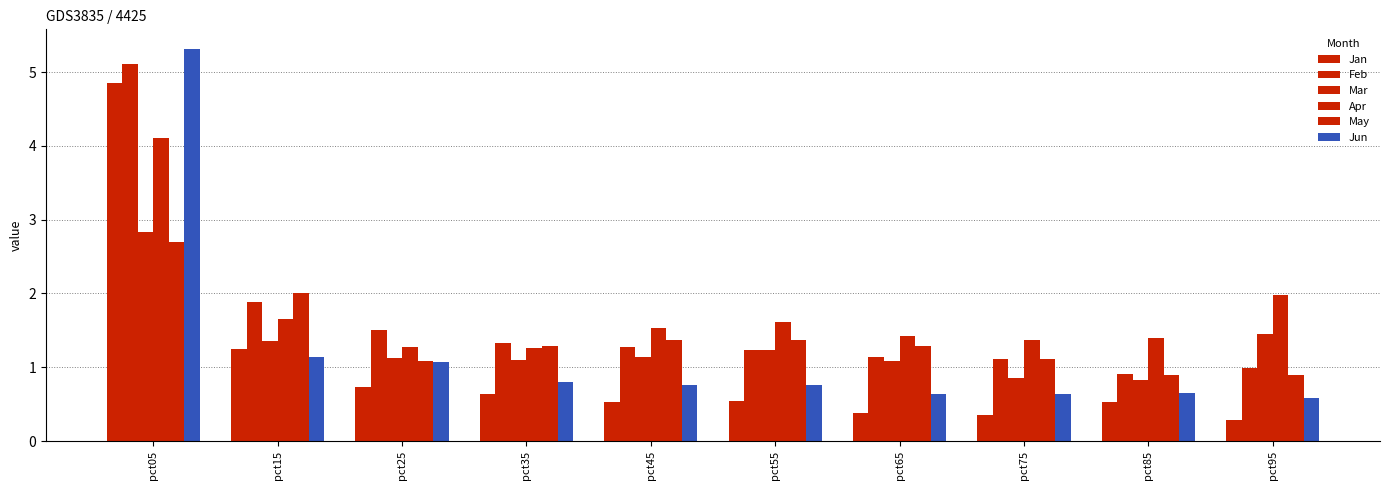

How many distinct data groups are displayed?

6